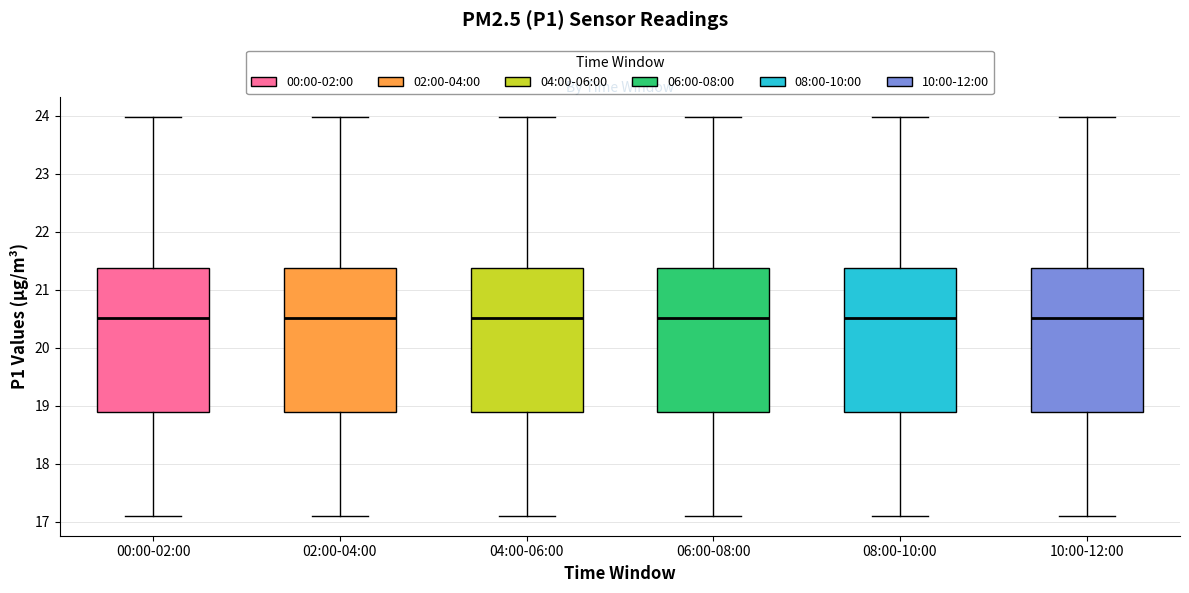

Reading left to right, transcribe this box plot: for each box, give where its median line is, the range the box spans, and where its two whiskers end, as read against the y-axis. The values are not printed on the chart, so give them approximately, as read against the axis.

00:00-02:00: median 20.5, box 18.9 to 21.4, whiskers 17.1 to 24.0
02:00-04:00: median 20.5, box 18.9 to 21.4, whiskers 17.1 to 24.0
04:00-06:00: median 20.5, box 18.9 to 21.4, whiskers 17.1 to 24.0
06:00-08:00: median 20.5, box 18.9 to 21.4, whiskers 17.1 to 24.0
08:00-10:00: median 20.5, box 18.9 to 21.4, whiskers 17.1 to 24.0
10:00-12:00: median 20.5, box 18.9 to 21.4, whiskers 17.1 to 24.0